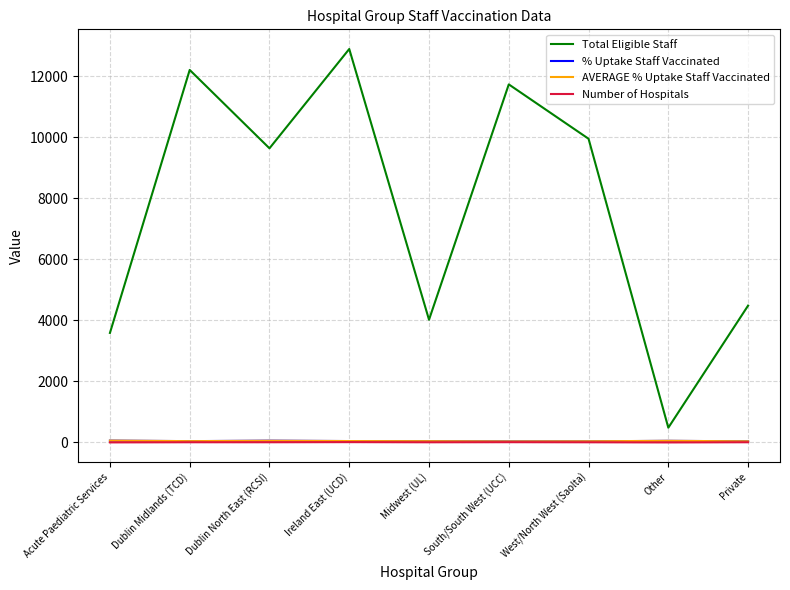

What is the difference between the Total Eligible Staff values at South/South West (UCC) and Midwest (UL)?

7716.0